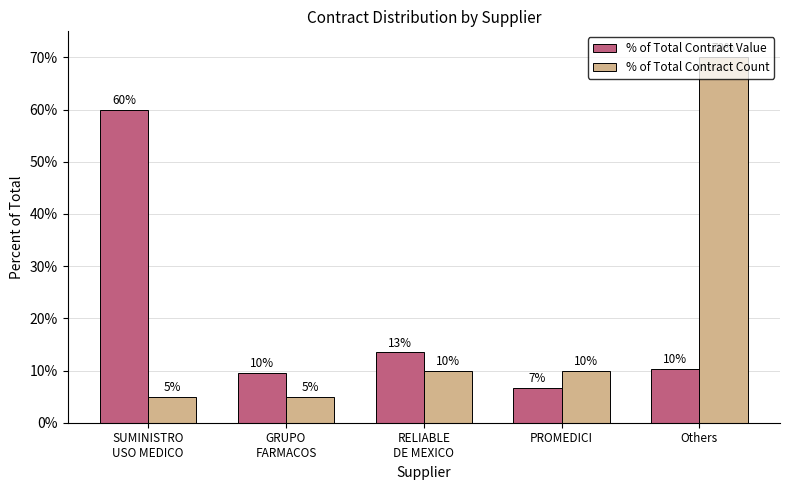

The % of Total Contract Value series shows 1.4 at PROMEDICI. True or false?

False